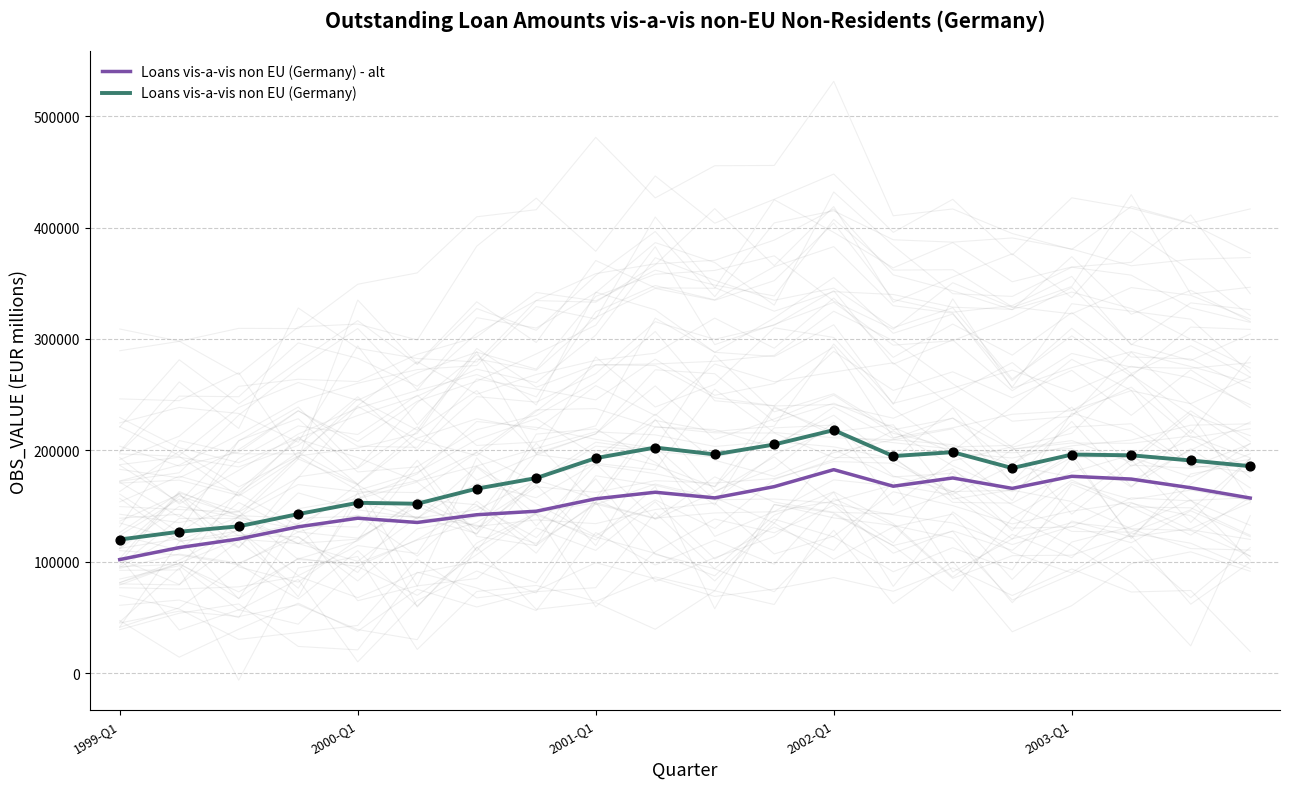

Which series contains the lowest Y value?

Loans vis-a-vis non EU (Germany) - alt